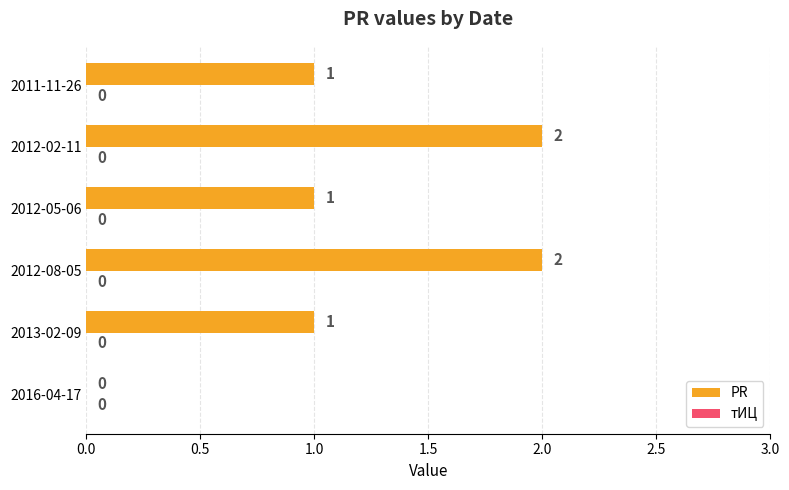

Reading top to bottom, transcribe all the data shown in this chart.

2011-11-26=1	2012-02-11=2	2012-05-06=1	2012-08-05=2	2013-02-09=1	2016-04-17=0